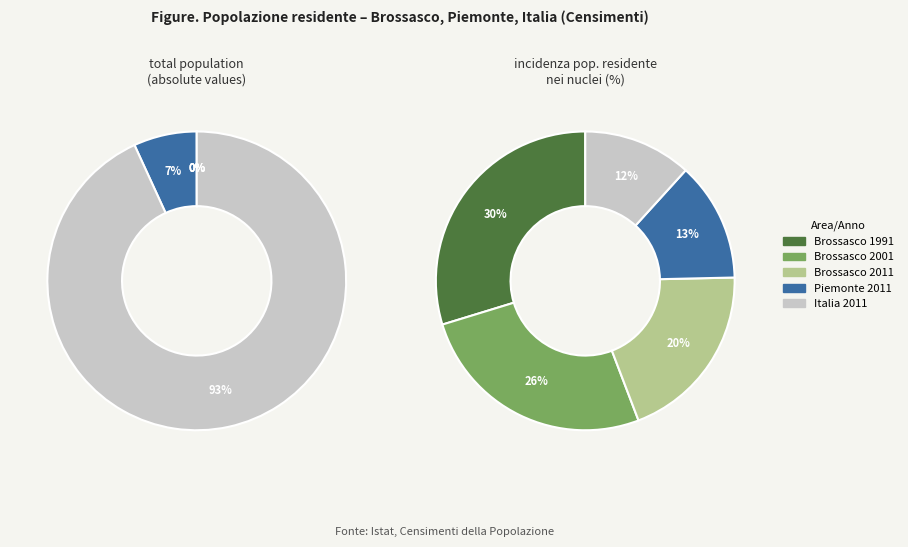

True or false: Brossasco 2001 accounts for 8% of the total.

False